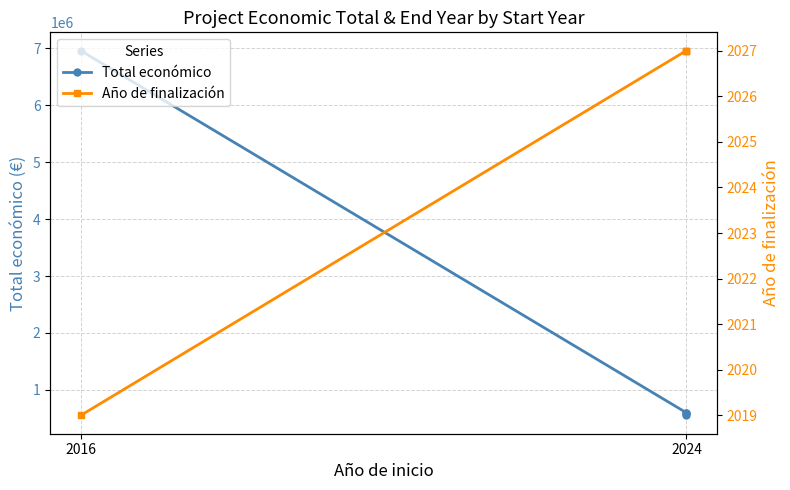

Which category has the lowest value in the Año de finalización series?

2016